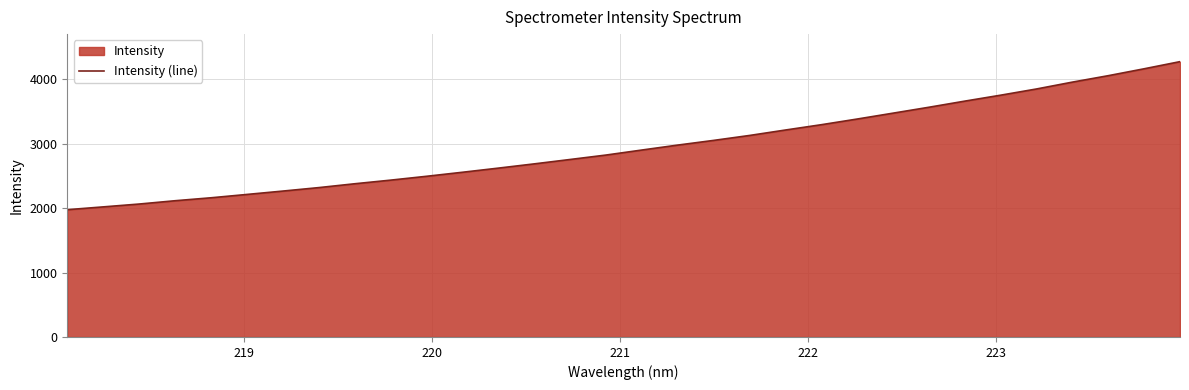

What is the difference between the maximum and minimum values?

2300.0